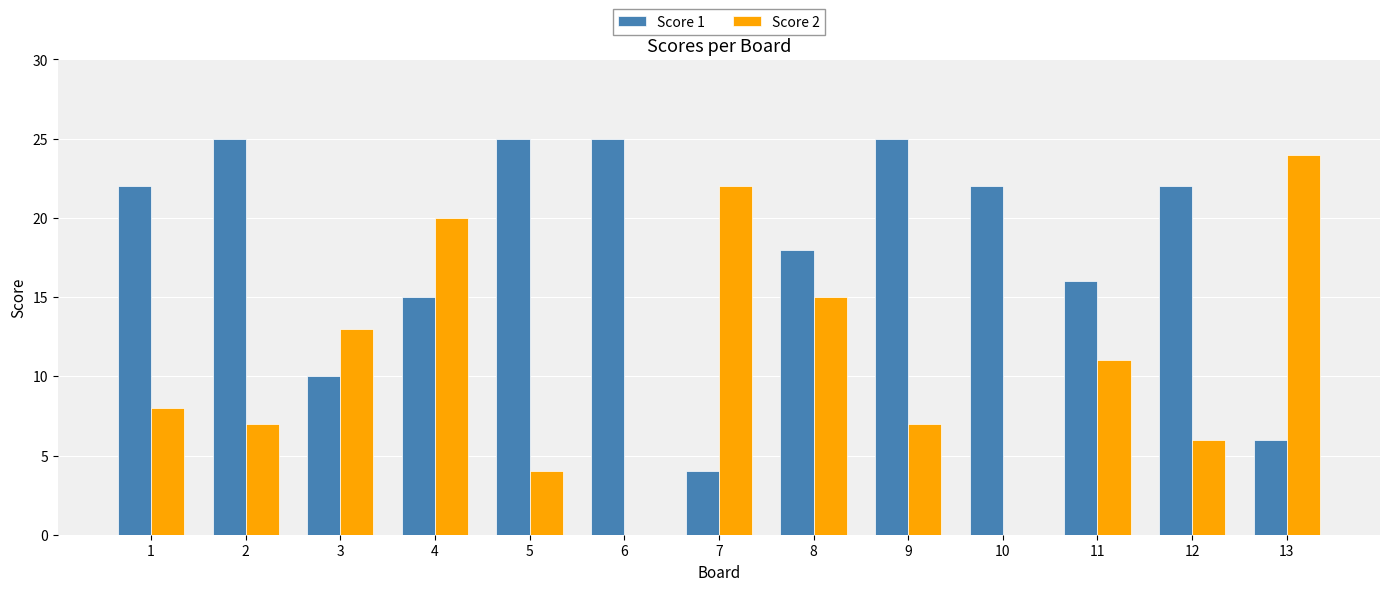

At which label is Score 1 closest to 14?

4